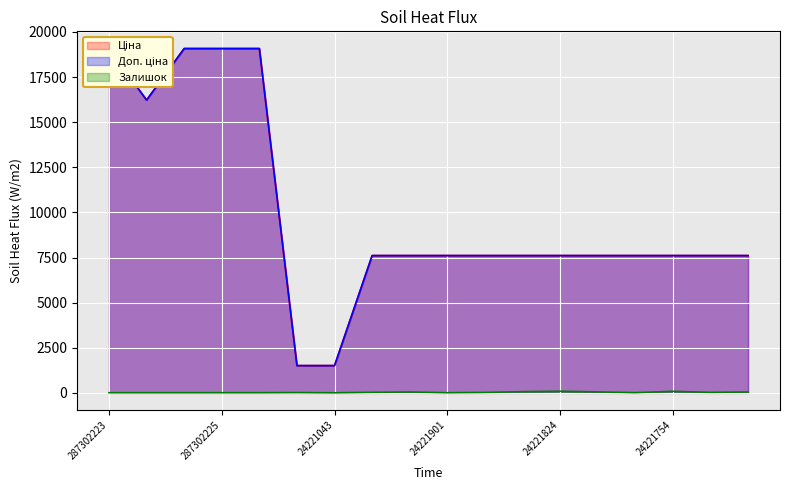

The Доп. ціна series shows 3427.4 at 24221853. True or false?

False